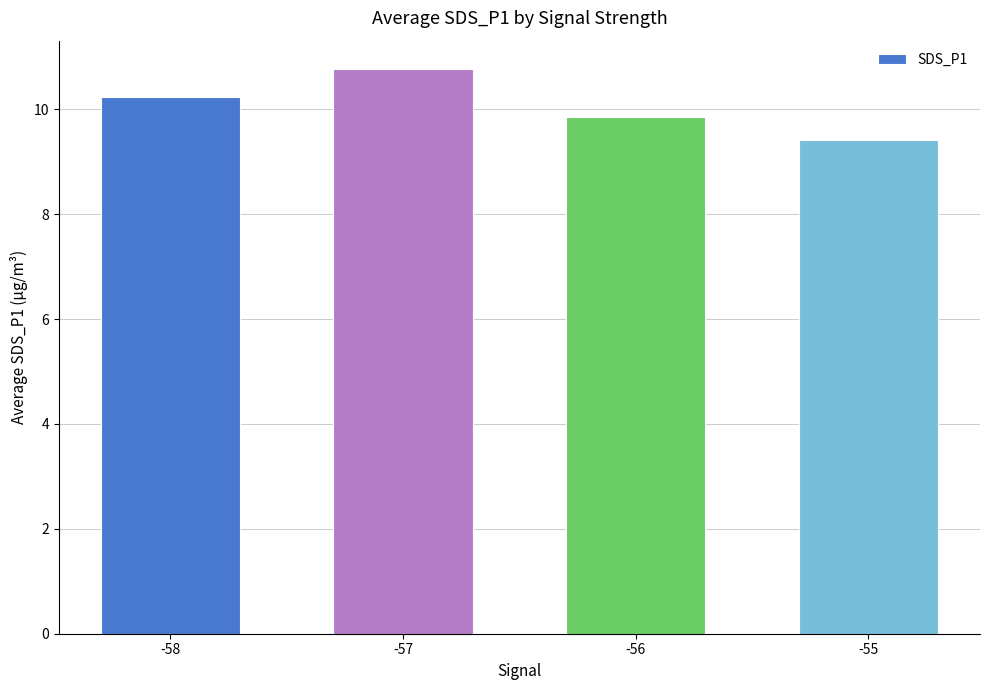

Where does the data first go above 10?

-58